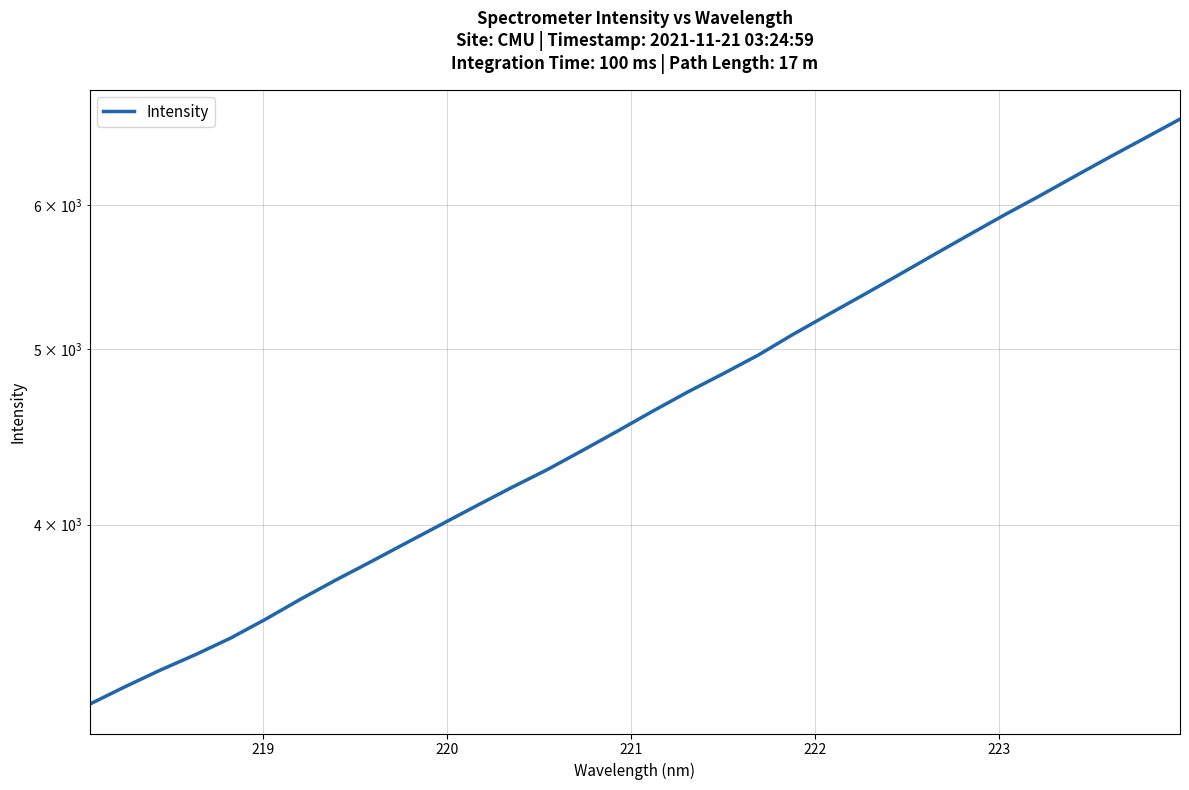

True or false: the data shows 6161.3 at 223.

False